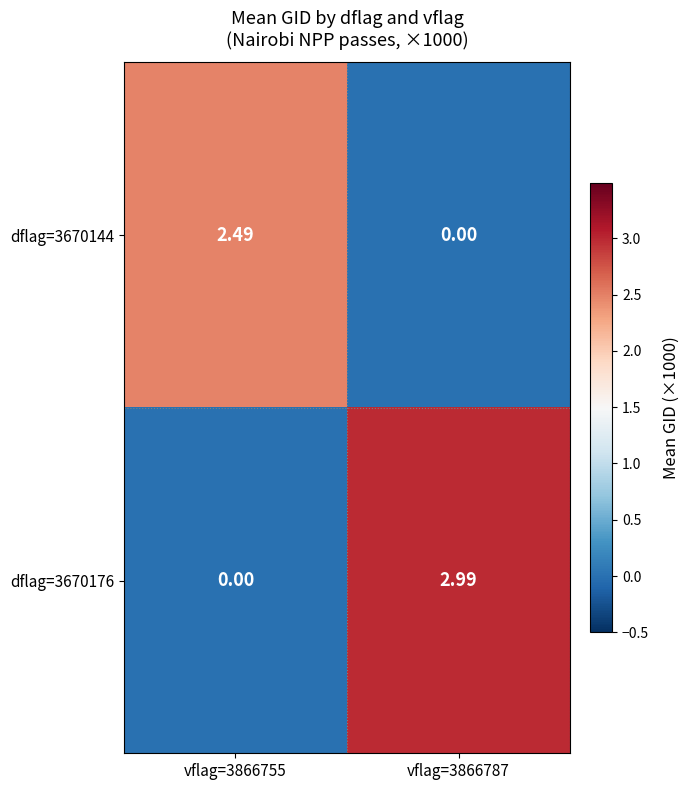

How many positive values does the dflag=3670176 series have?

1